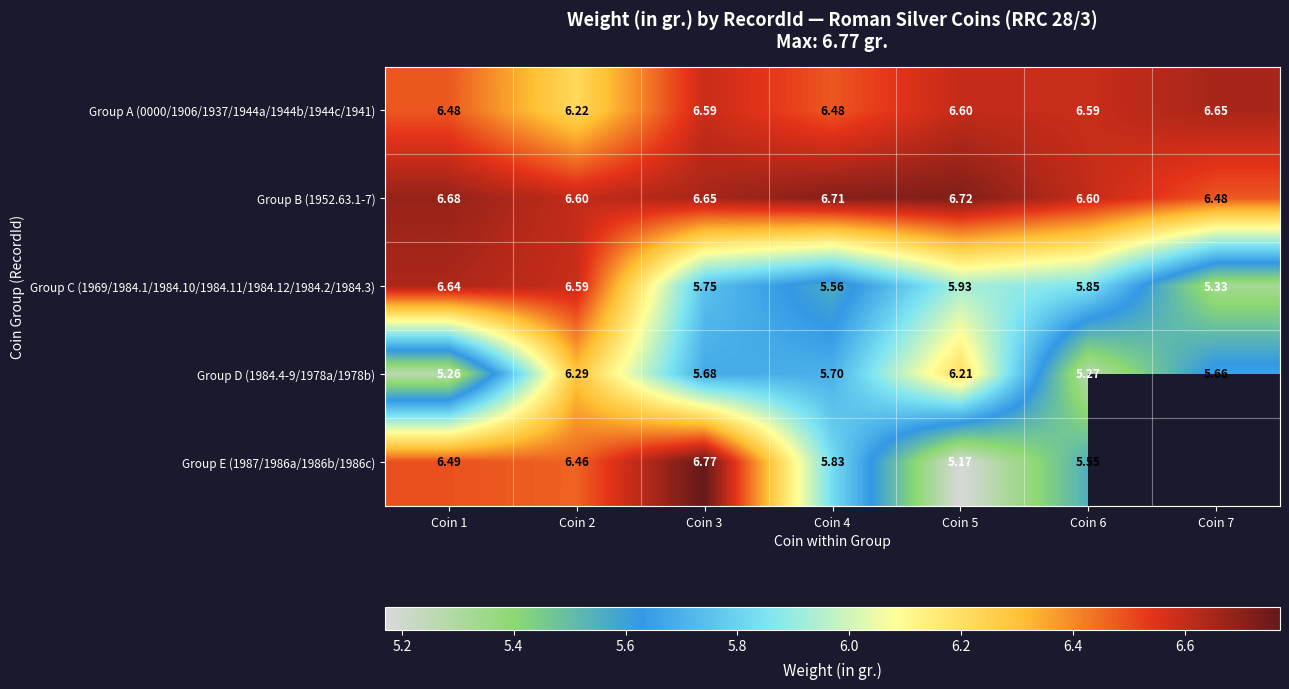

At how many categories does at least one series exceed 6?

7